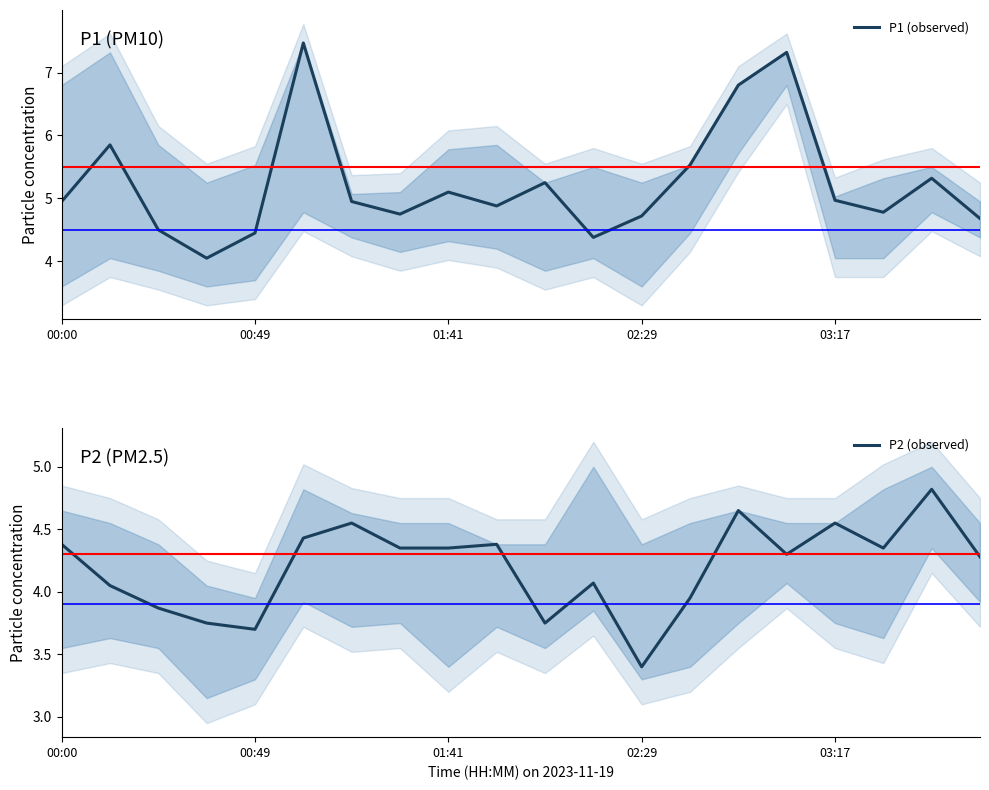

Reading left to right, transcribe all the data shown in this chart.

P1 (observed): 5.0	5.8	4.5	4.0	4.5	7.5	5.0	4.8	5.1	4.9	5.2	4.4	4.7	5.5	6.8	7.3	5.0	4.8	5.3	4.7
P2 (observed): 4.4	4.0	3.9	3.8	3.7	4.4	4.5	4.3	4.3	4.4	3.8	4.1	3.4	4.0	4.7	4.3	4.5	4.3	4.8	4.3